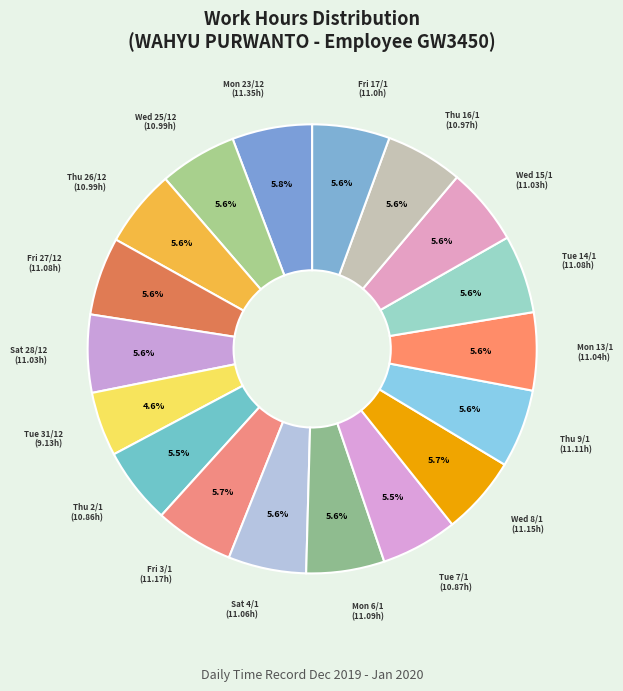

Does any single category account for the majority?

No